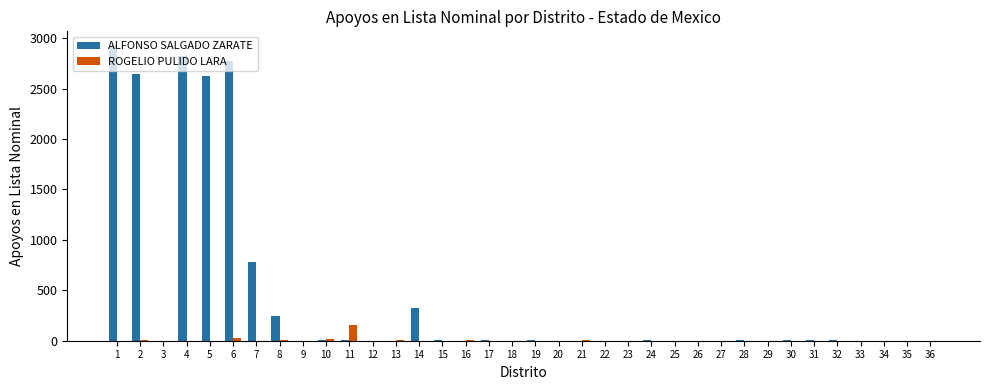

What are all the series names shown in the legend?

ALFONSO SALGADO ZARATE, ROGELIO PULIDO LARA